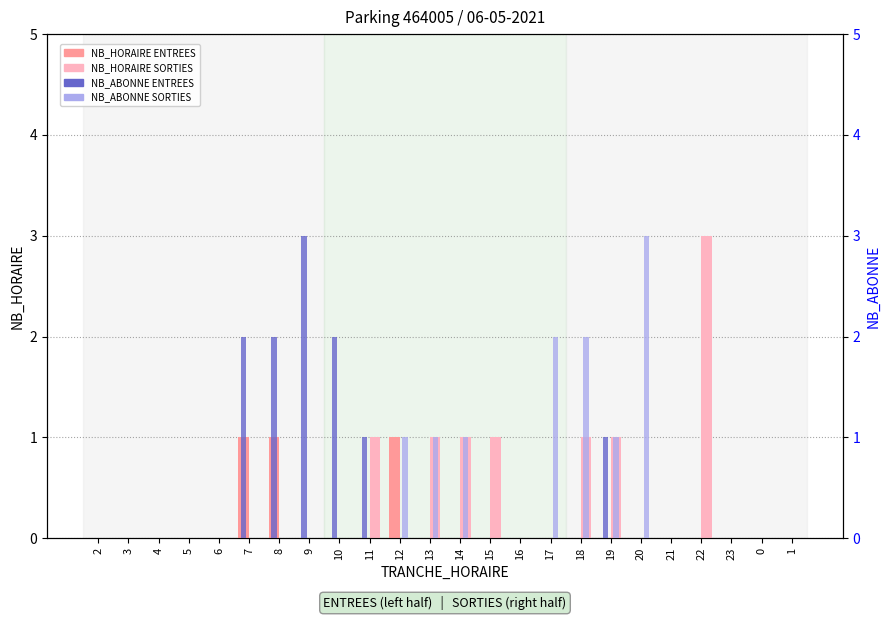

What is the difference between the second highest and second lowest values in the NB_HORAIRE ENTREES series?

1